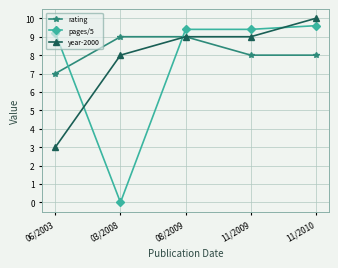

At how many categories does at least one series exceed 1?

5